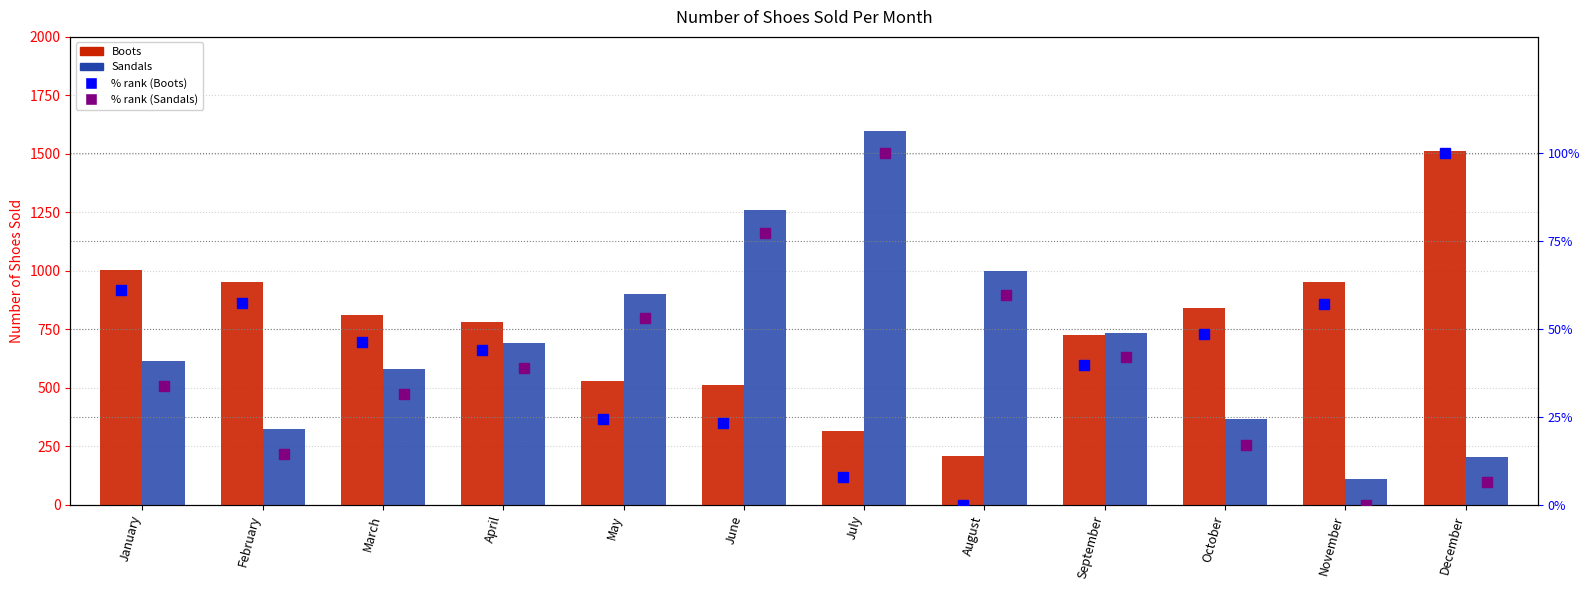

What is the maximum value shown in the chart?

1598.0